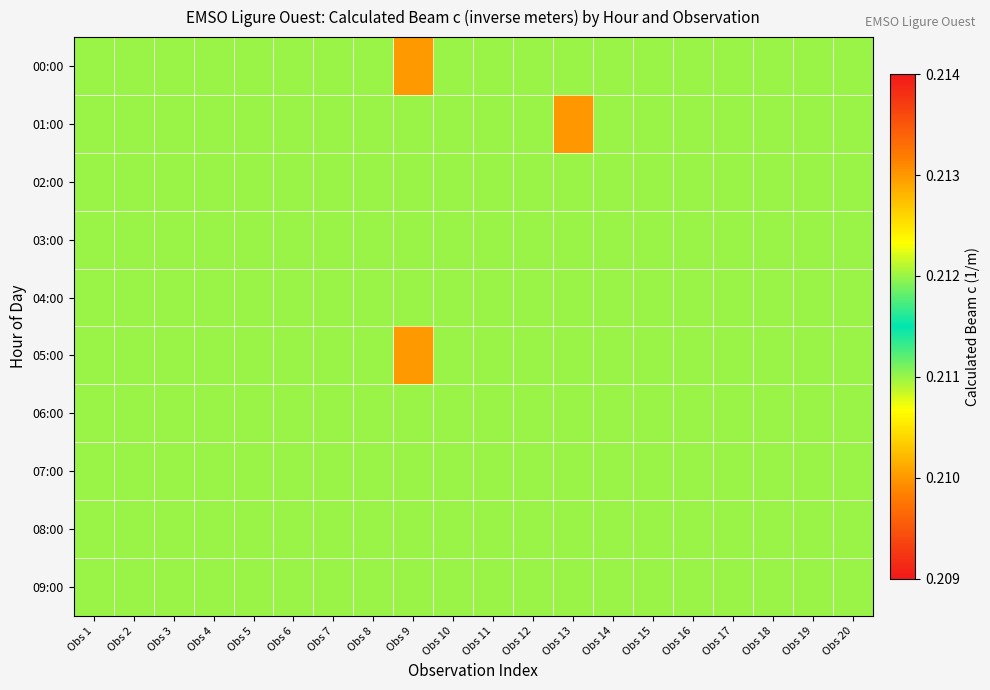

How many series are shown in this chart?

10